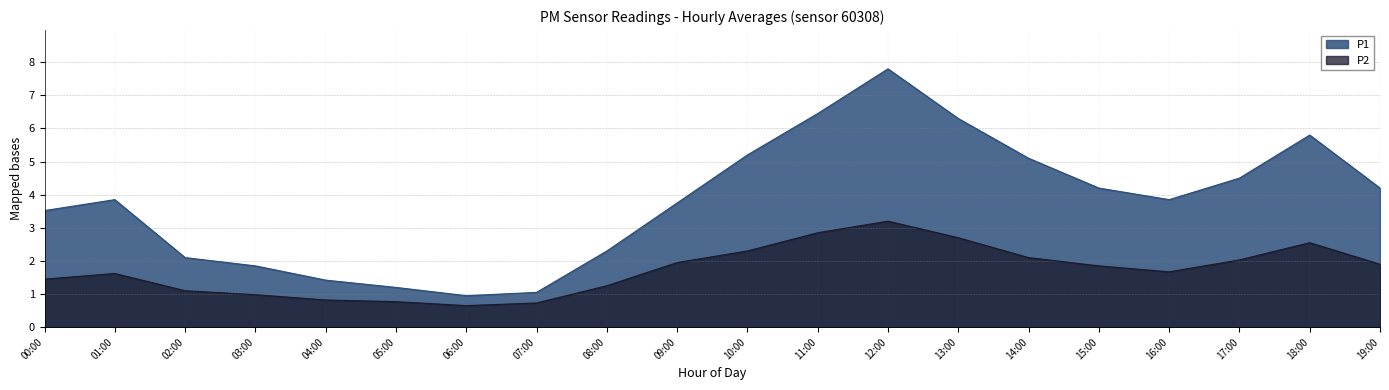

The P1 series shows 6.2 at 01:00. True or false?

False